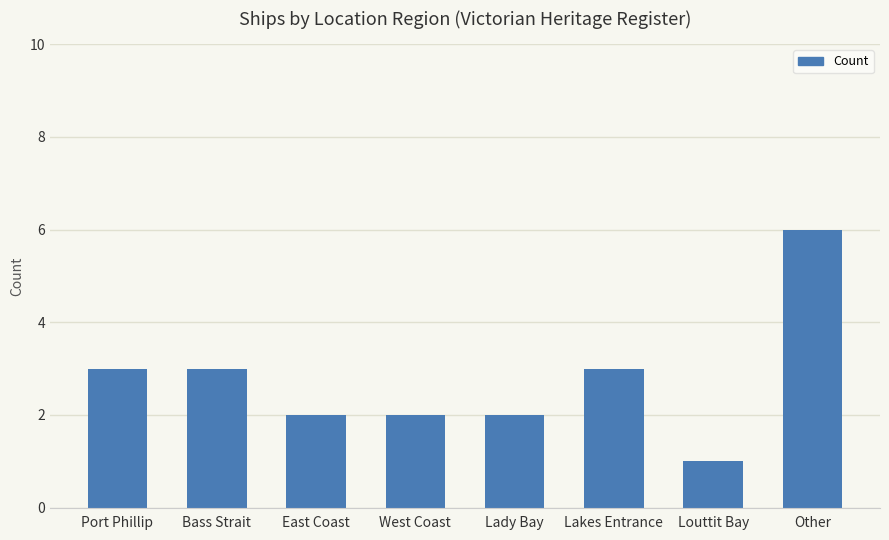

What is the change in value from Port Phillip to East Coast?

-1